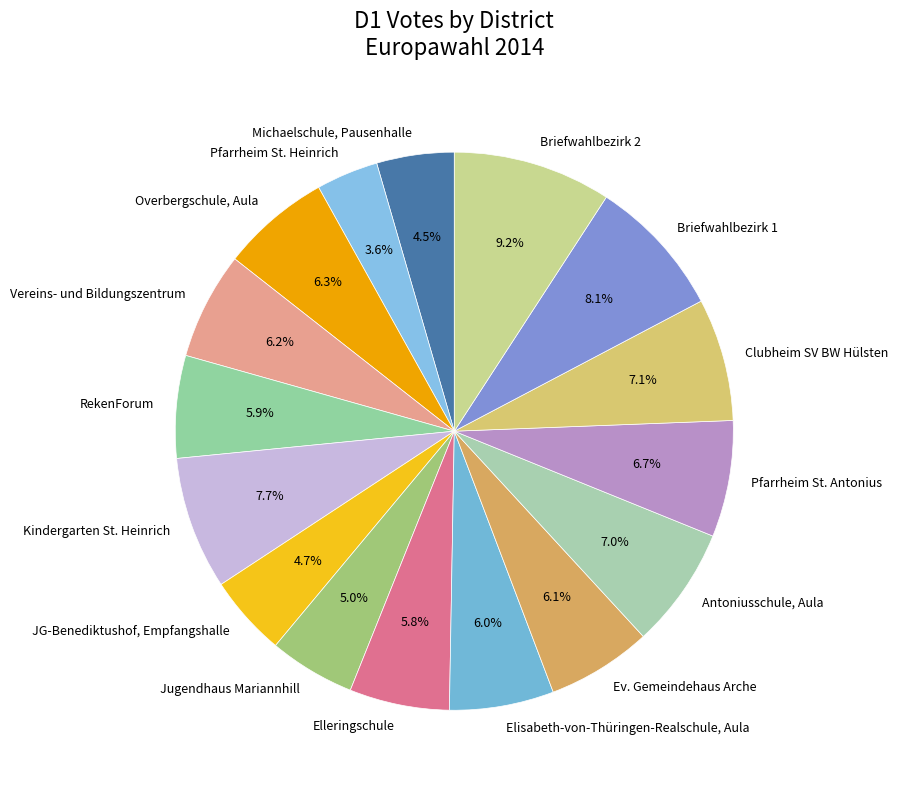

The Jugendhaus Mariannhill slice represents 16% of the pie. True or false?

False